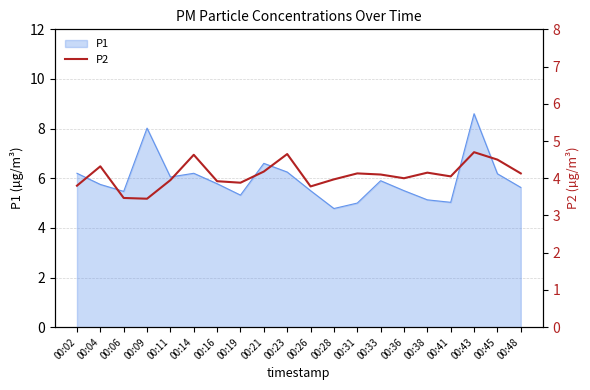

What is the maximum value for P1?

8.6